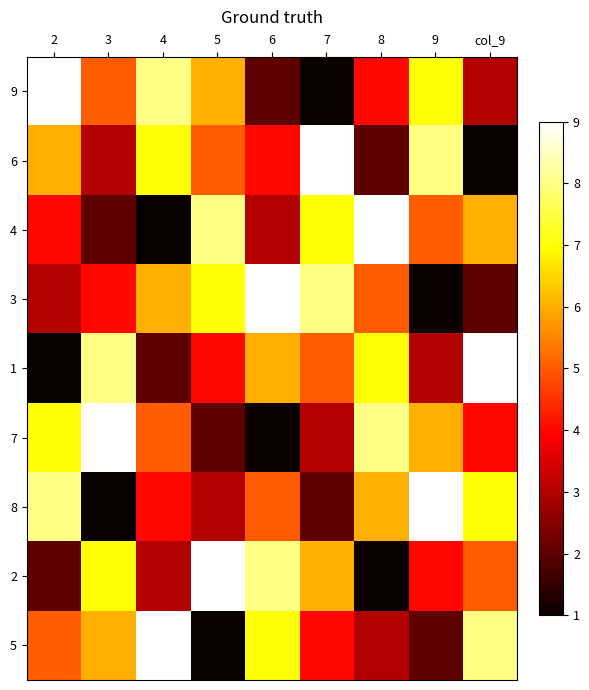

At 9, list the series in order from largest to smallest.

8, 6, 9, 7, 4, 2, 1, 5, 3